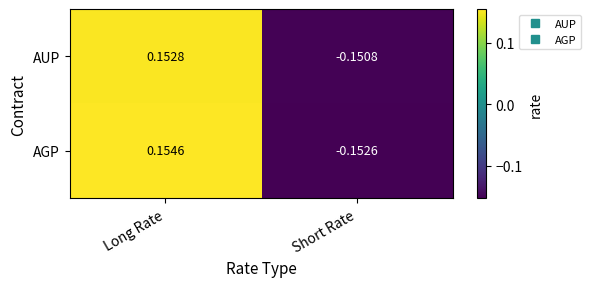

At which category does the chart reach its minimum across all series?

Short Rate